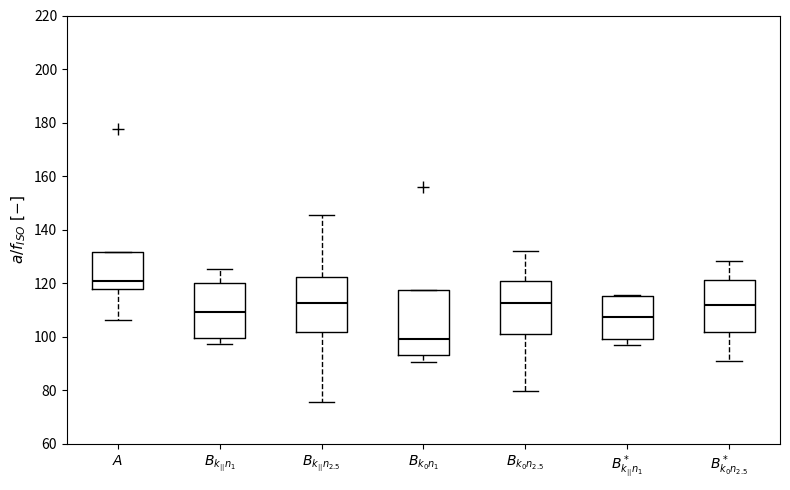

Reading left to right, read every box against the y-axis: the position of its median line, the range the box covers, and the ends of its whiskers. The values are not printed on the chart, so give them approximately, as read against the axis.

$A$: median 120, box 118 to 132, whiskers 106 to 132
$B_{k_{||}n_1}$: median 110, box 100 to 120, whiskers 98 to 126
$B_{k_{||}n_{2.5}}$: median 112, box 102 to 122, whiskers 76 to 146
$B_{k_0n_1}$: median 100, box 94 to 118, whiskers 90 to 118
$B_{k_0n_{2.5}}$: median 112, box 100 to 120, whiskers 80 to 132
$B^*_{k_{||}n_1}$: median 108, box 100 to 116, whiskers 98 to 116
$B^*_{k_0n_{2.5}}$: median 112, box 102 to 122, whiskers 90 to 128